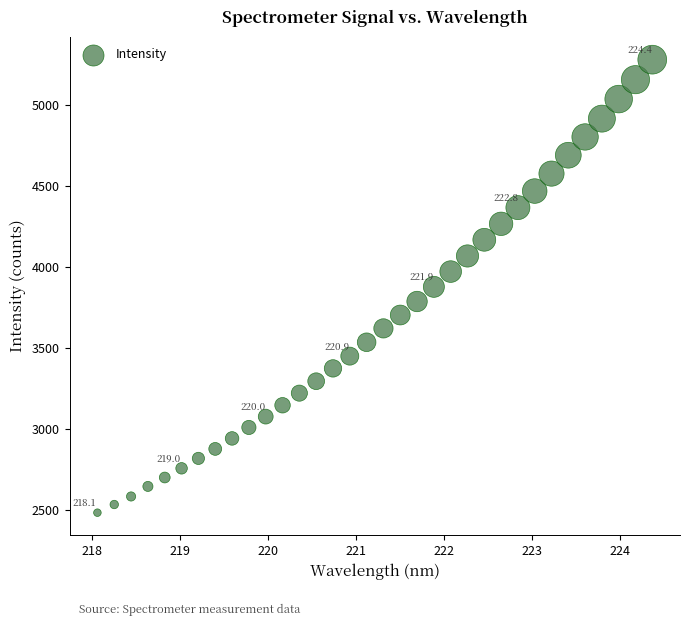

What is the range of X values (max minus min)?

6.3